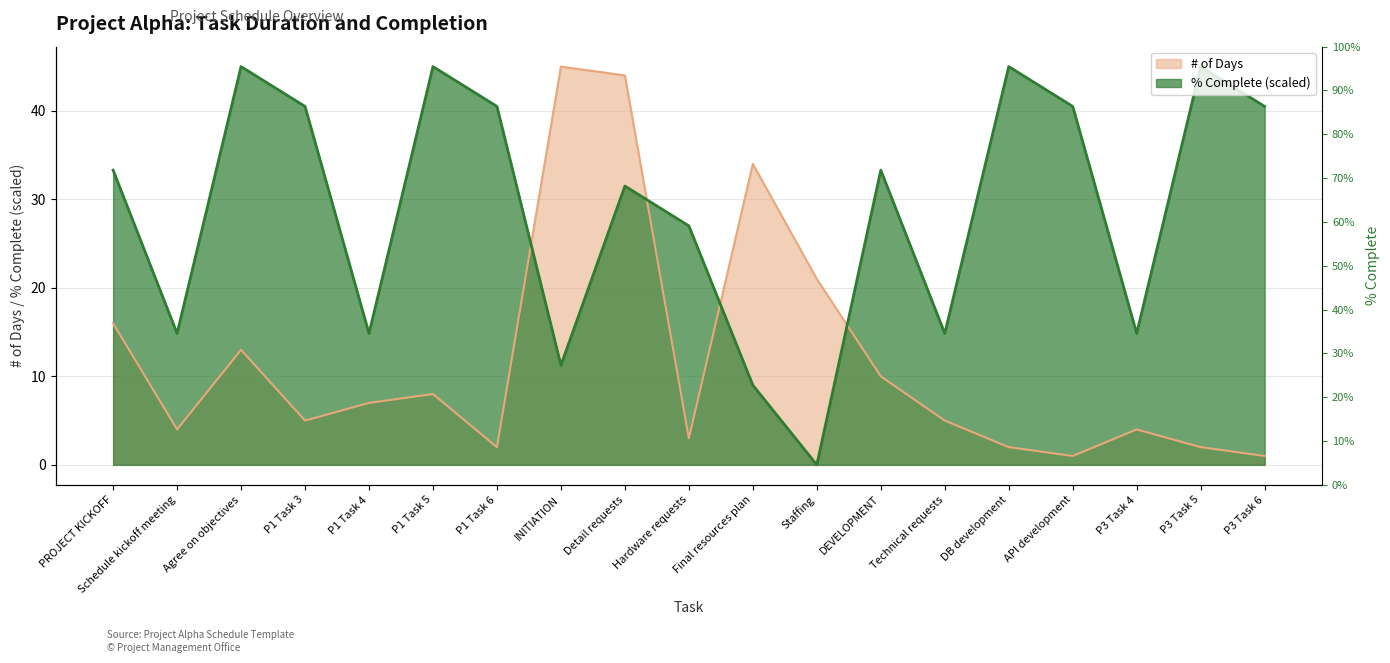

What is the difference between the # of Days values at Hardware requests and API development?

2.0